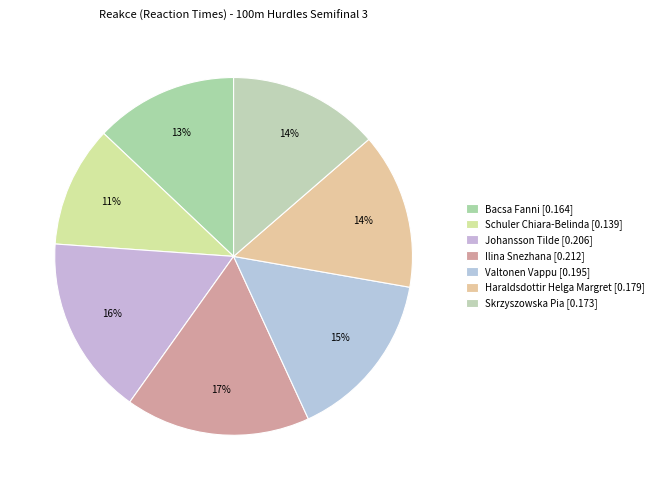

Which category has the biggest portion of the pie?

Ilina Snezhana